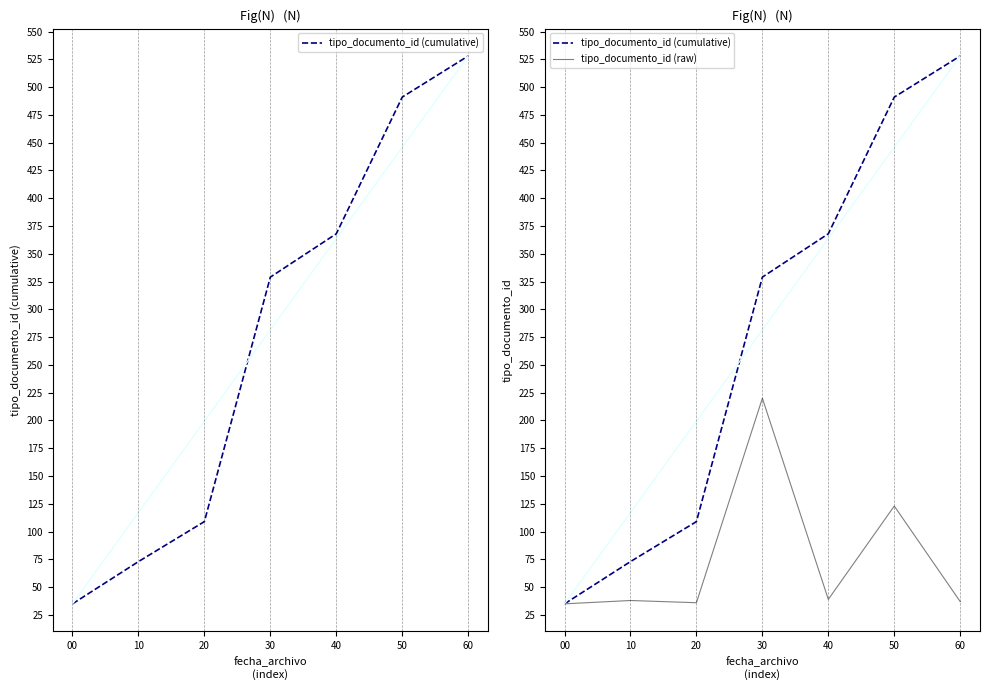

Does the chart have visible grid lines?

No